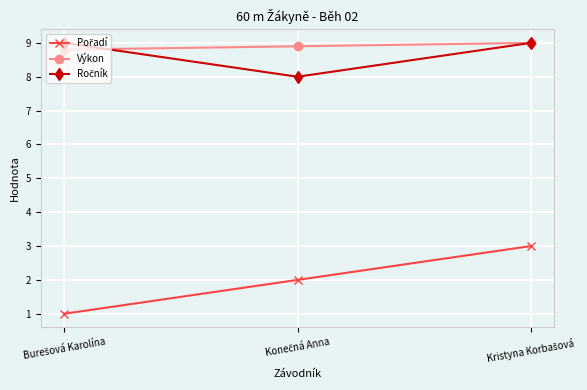

What is the minimum value shown in the chart?

1.0